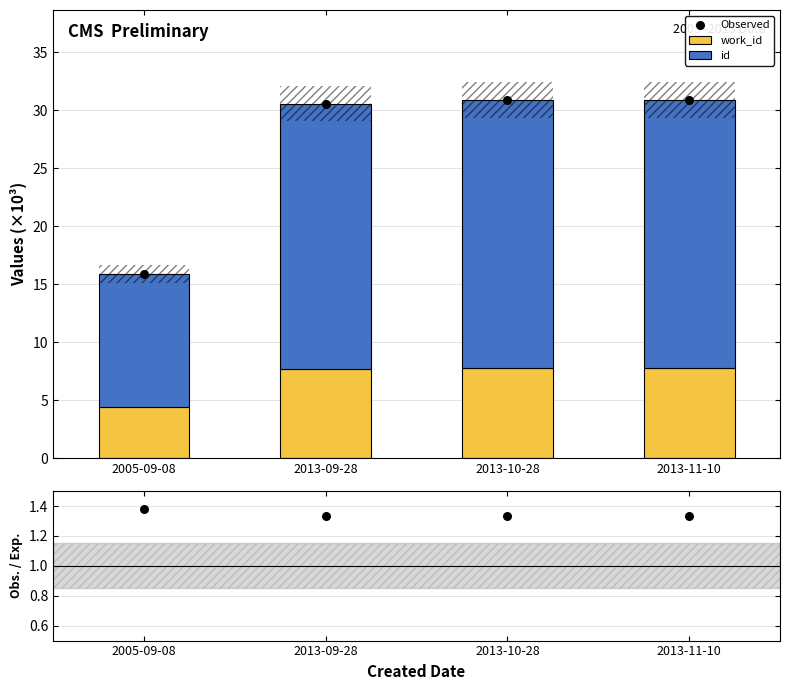

Which series has the largest total across all categories?

Observed